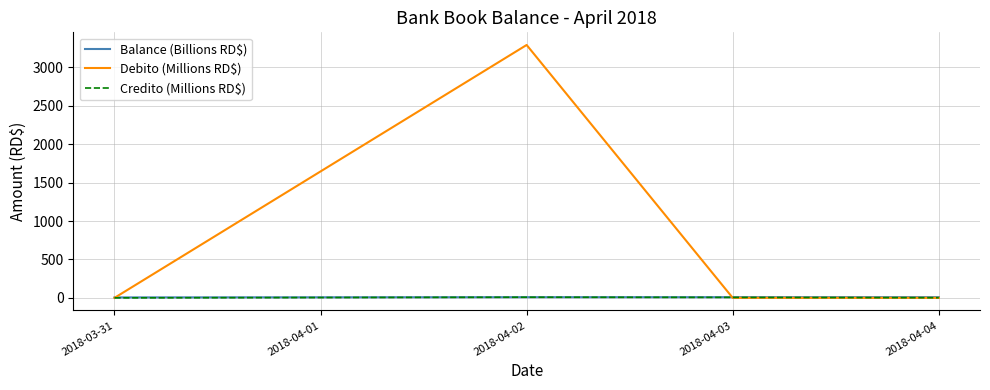

Which series has the largest total across all categories?

Debito (Millions RD$)